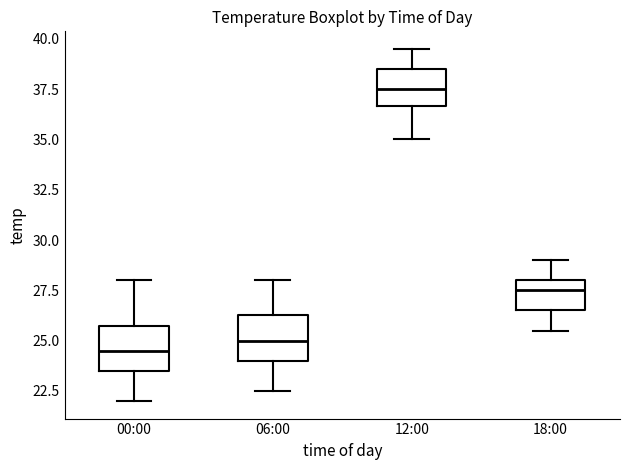

Reading left to right, read every box against the y-axis: the position of its median line, the range the box covers, and the ends of its whiskers. The values are not printed on the chart, so give them approximately, as read against the axis.

00:00: median 24.5, box 23.5 to 26.0, whiskers 22.0 to 28.0
06:00: median 25.0, box 24.0 to 26.5, whiskers 22.5 to 28.0
12:00: median 37.5, box 36.5 to 38.5, whiskers 35.0 to 39.5
18:00: median 27.5, box 26.5 to 28.0, whiskers 25.5 to 29.0